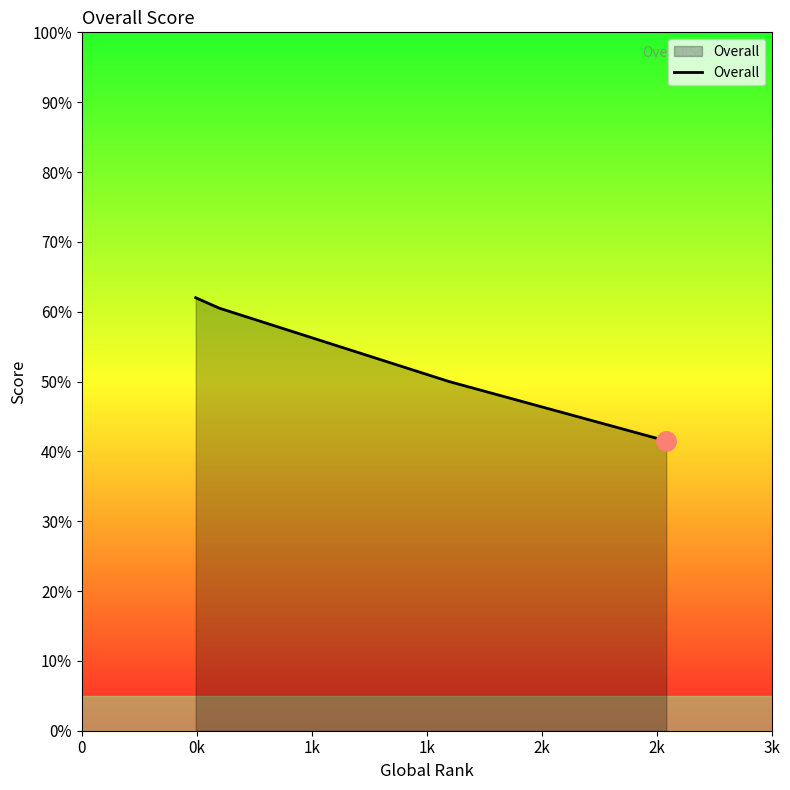

How many values are below 60?

2